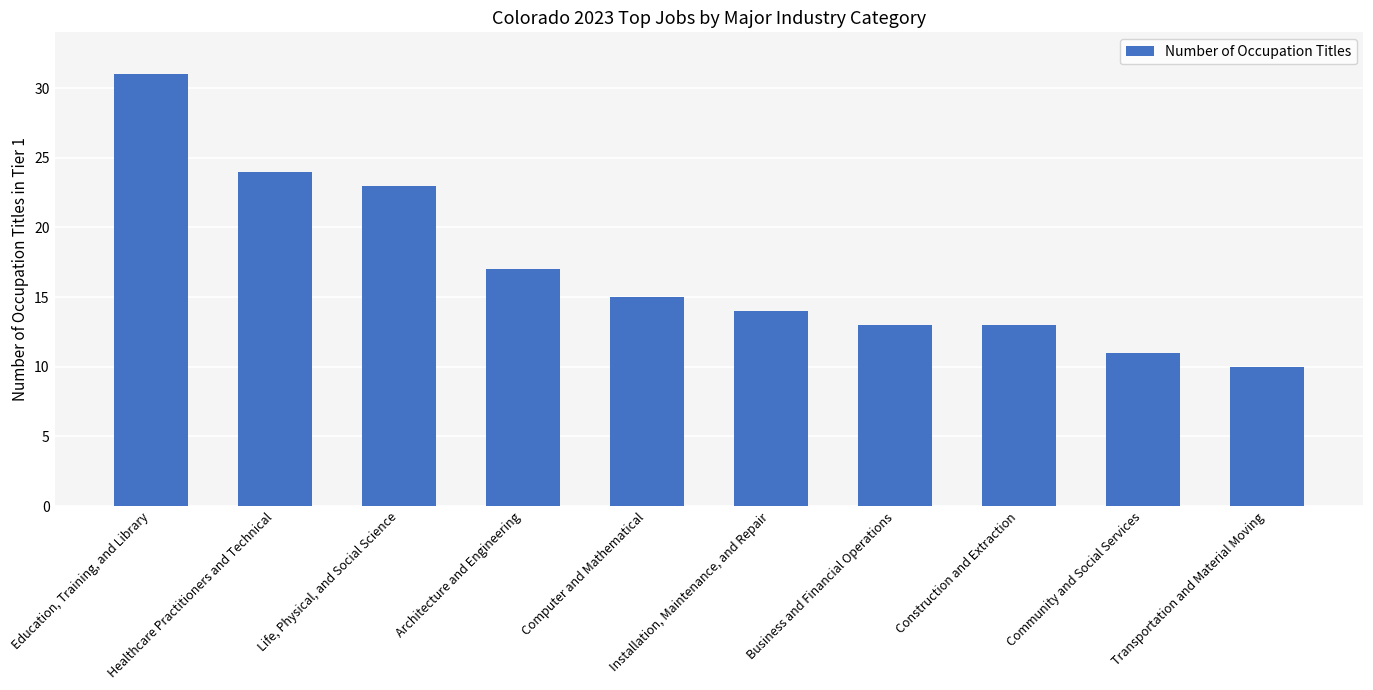

What is the sum of all values?

171